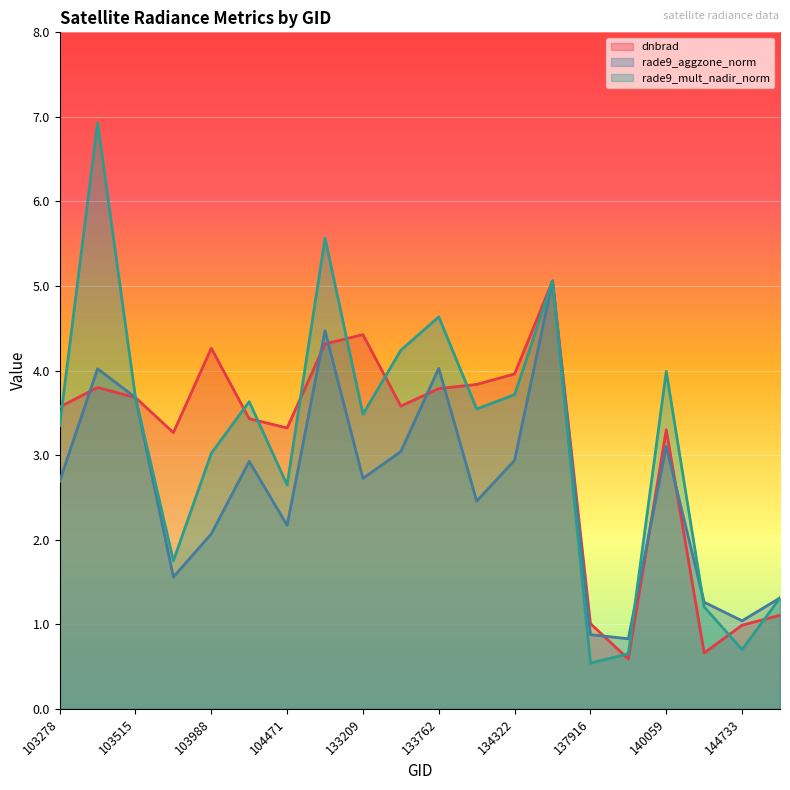

How many data points in dnbrad are less than 3?

5